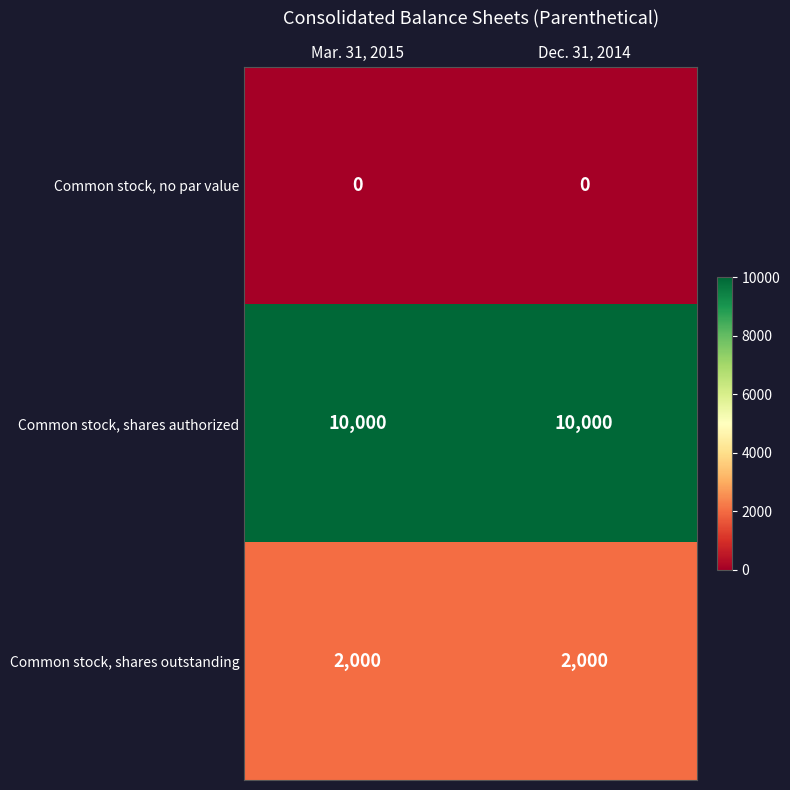

What is the difference between the highest and lowest values at Mar. 31, 2015?

10000